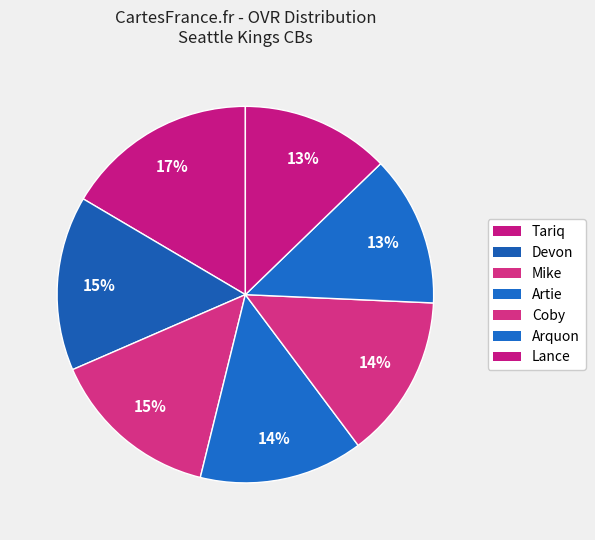

How many segments does this pie chart have?

7